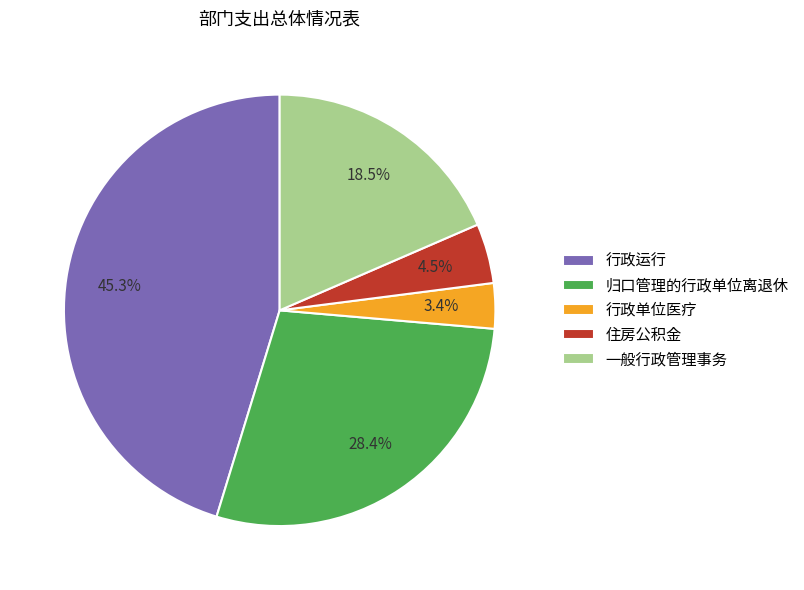

Rank the categories by value from lowest to highest.

行政单位医疗, 住房公积金, 一般行政管理事务, 归口管理的行政单位离退休, 行政运行